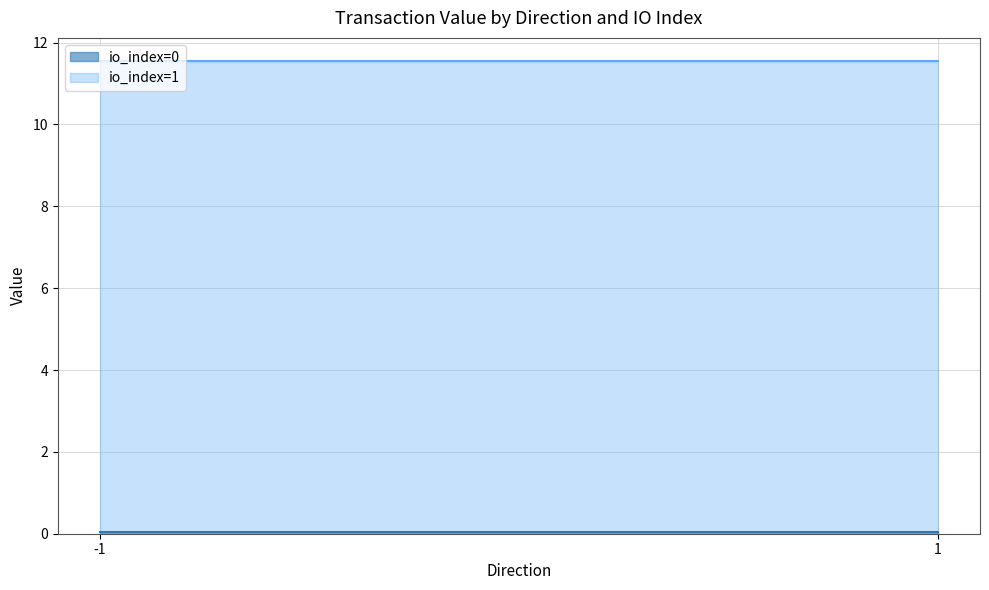

Rank the categories by value from highest to lowest.

-1_1, 1_1, -1_0, 1_0